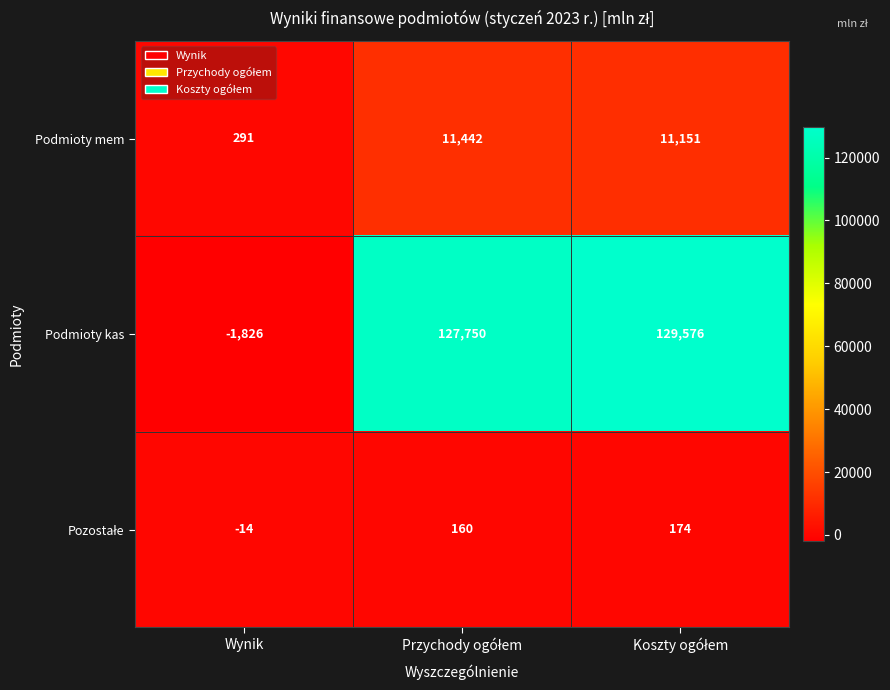

How many series are shown in this chart?

3